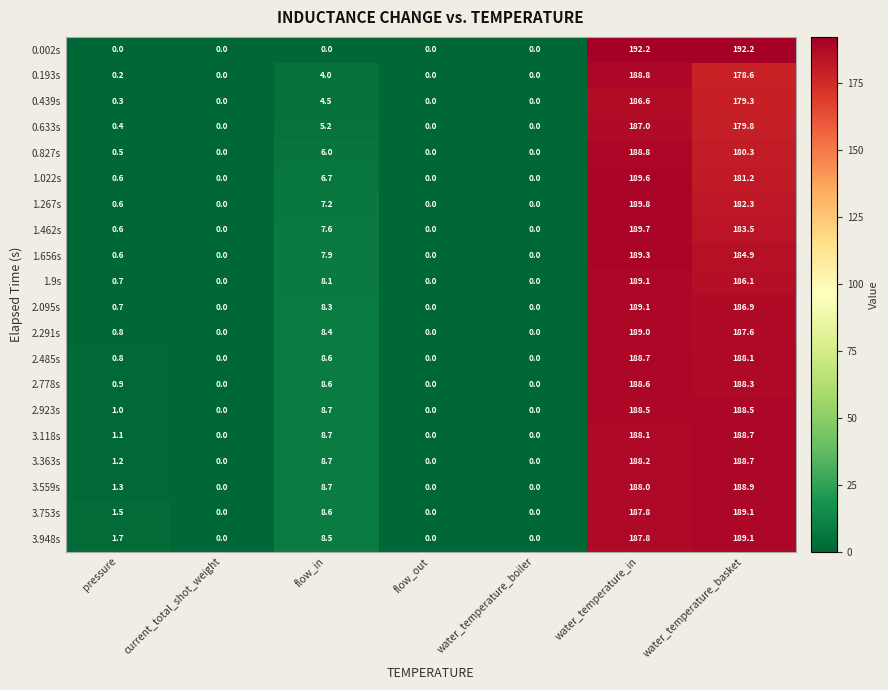

What is the sum of the 3.363s values at water_temperature_in and flow_in?

196.9